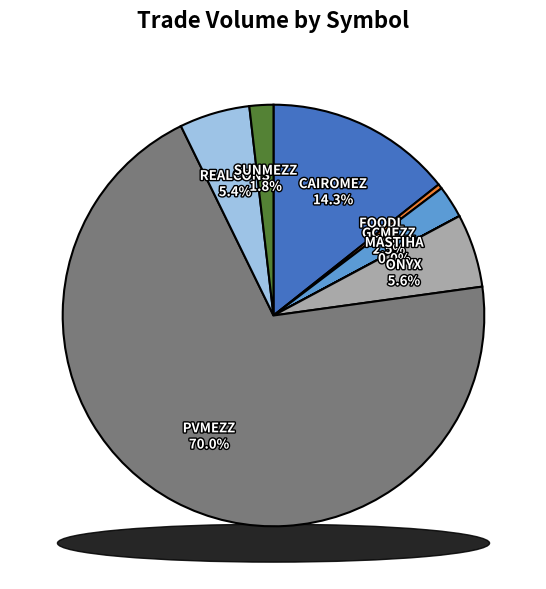

Is there a majority slice in this chart?

Yes